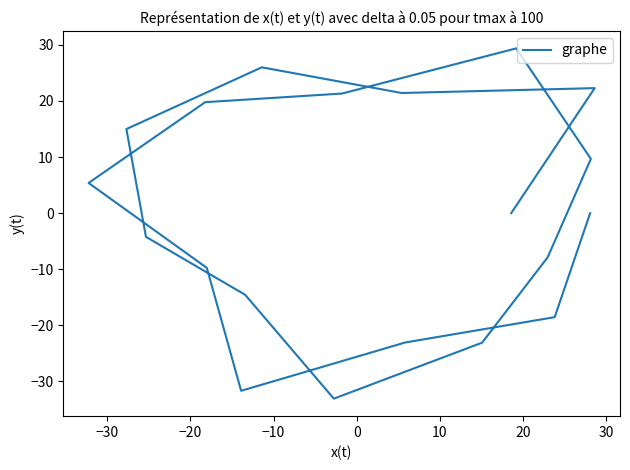

The chart shows a value of -14.5 at 40. True or false?

False